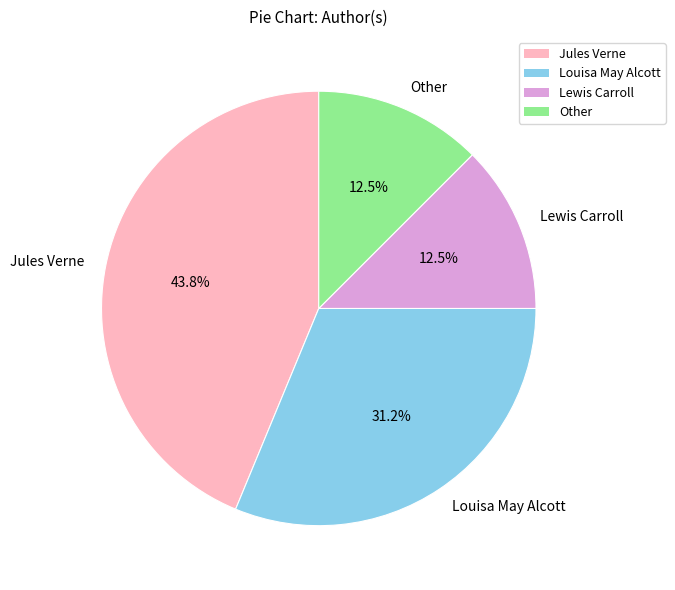

The Jules Verne slice represents 34% of the pie. True or false?

False